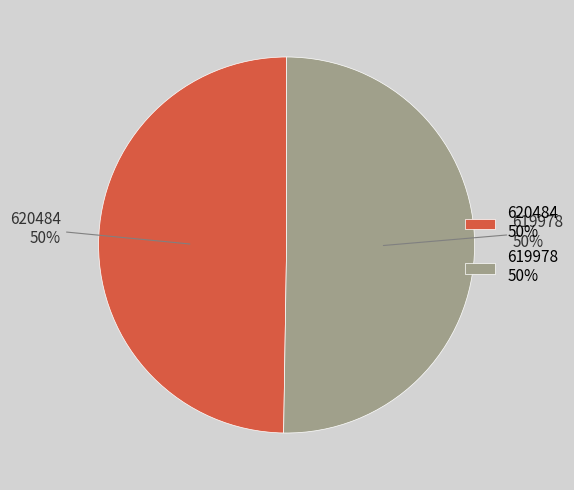

Combined, do 620484 50% and 619978 50% account for over 50%?

Yes